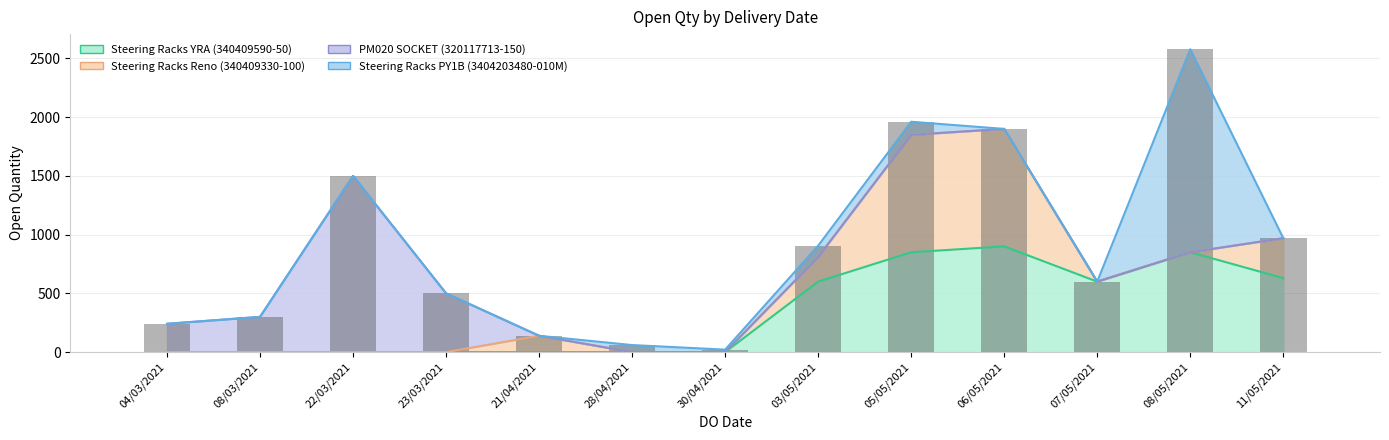

Reading left to right, what are all the values shown in this chart?

Steering Racks YRA (340409590-50): 0	0	0	0	0	0	0	600	850	900	600	850	630
Steering Racks Reno (340409330-100): 0	0	0	0	139	0	0	210	1000	1000	0	0	340
PM020 SOCKET (320117713-150): 241	300	1500	500	0	0	0	0	0	0	0	0	0
Steering Racks PY1B (3404203480-010M): 0	0	0	0	0	60	21	96	111	0	0	1728	0